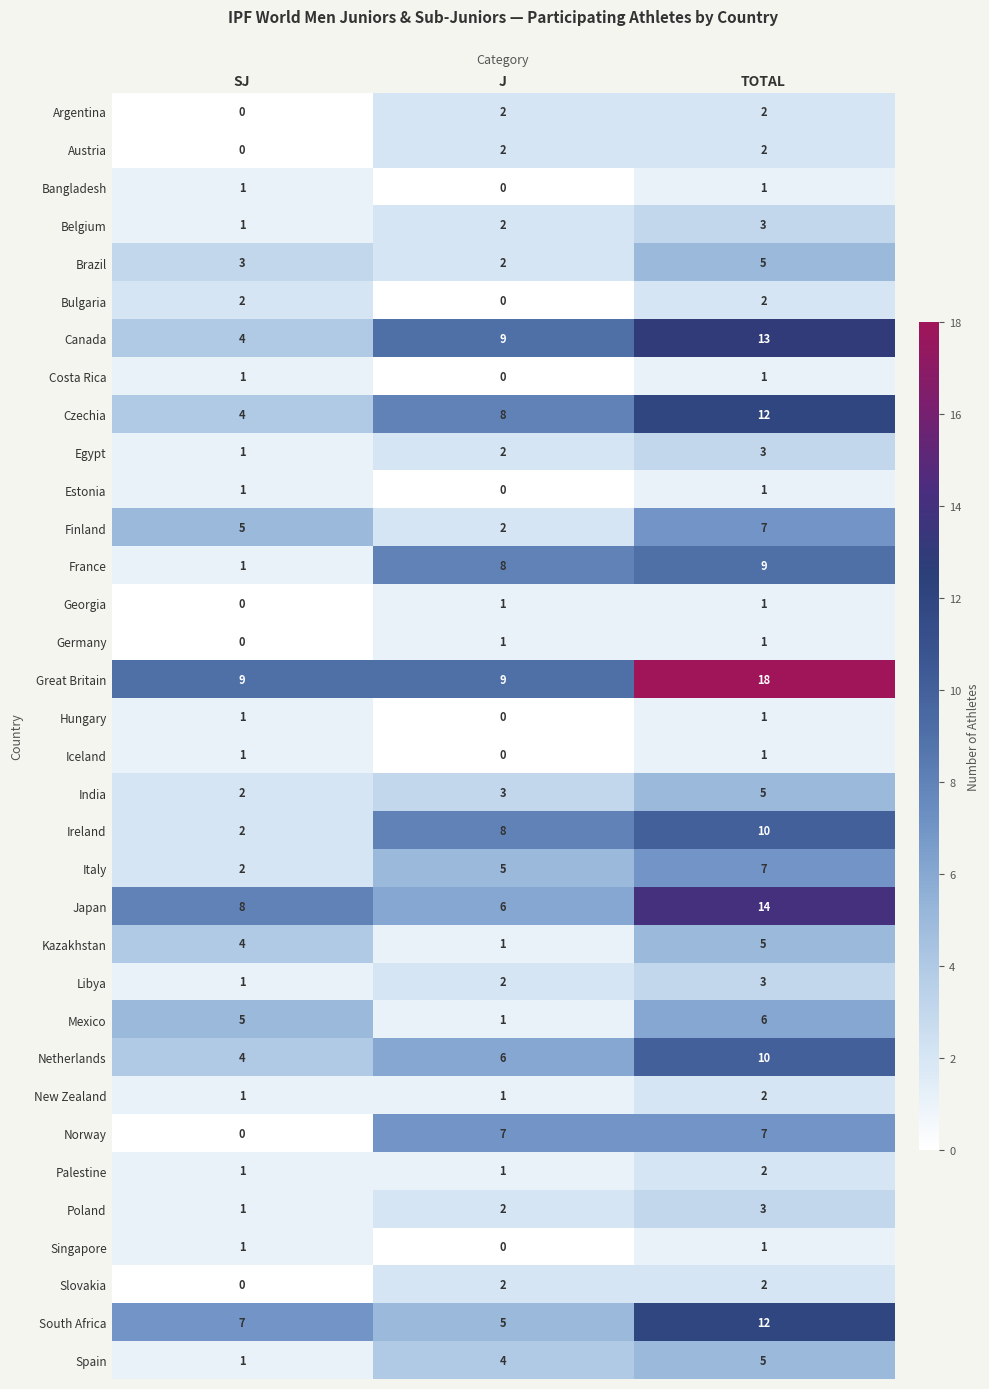

What is the spread (max minus min) of values at SJ?

9